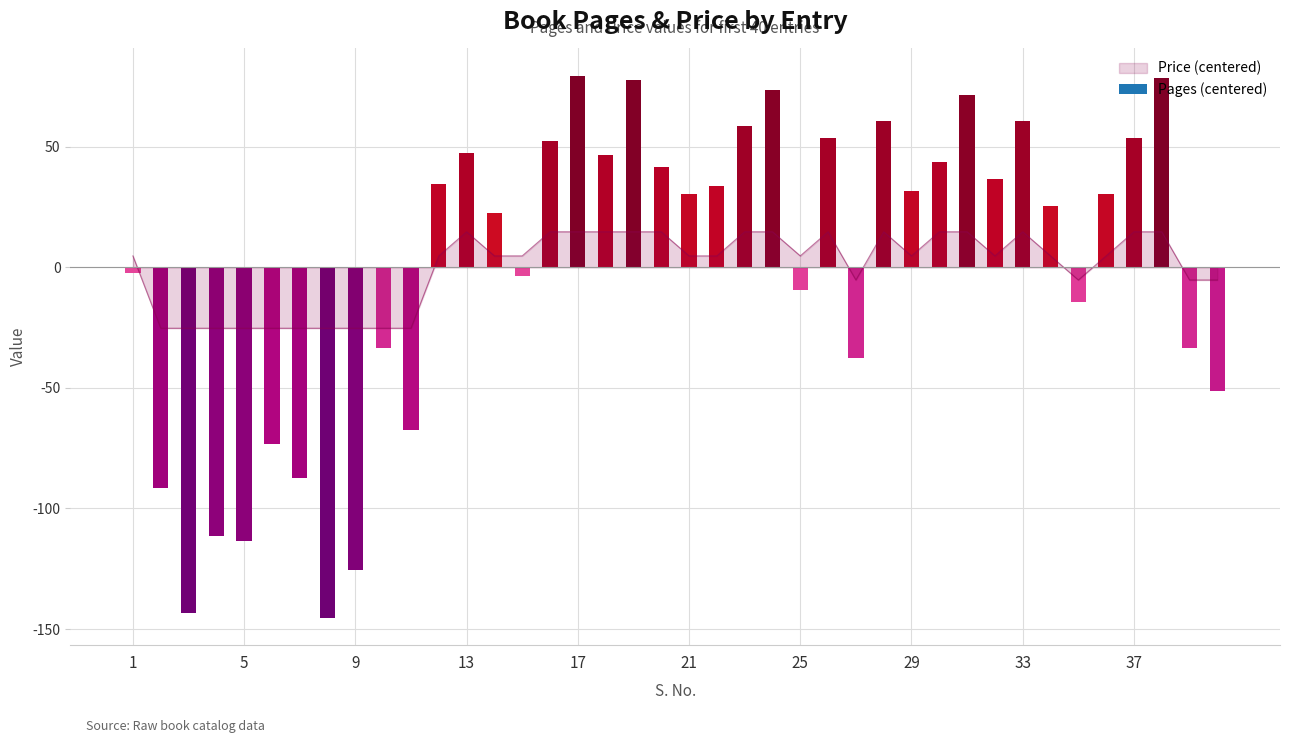

What is the maximum value shown in the chart?

14.8